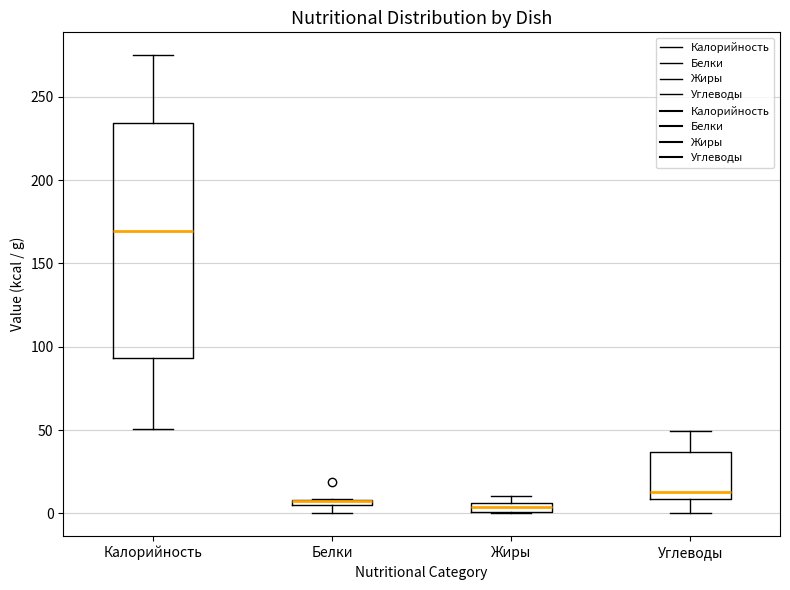

Where does the median line of the box for Углеводы sit on the y-axis? The values are not printed on the chart, so give them approximately, as read against the axis.

15